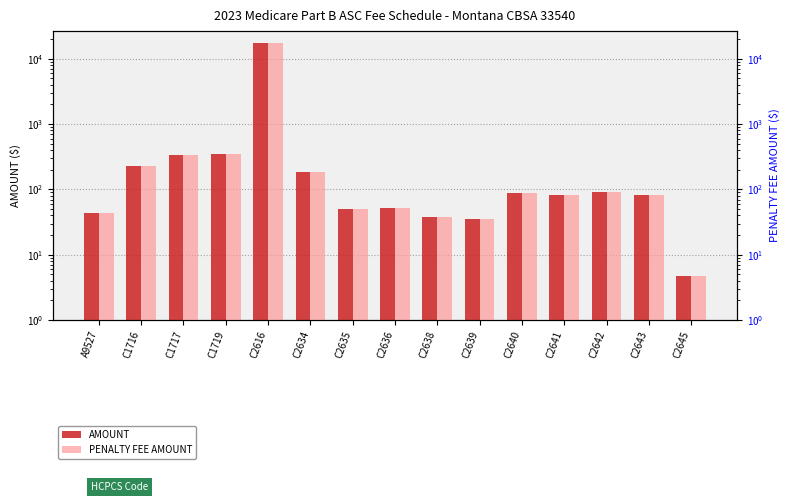

What is the sum of all AMOUNT values?

19269.8